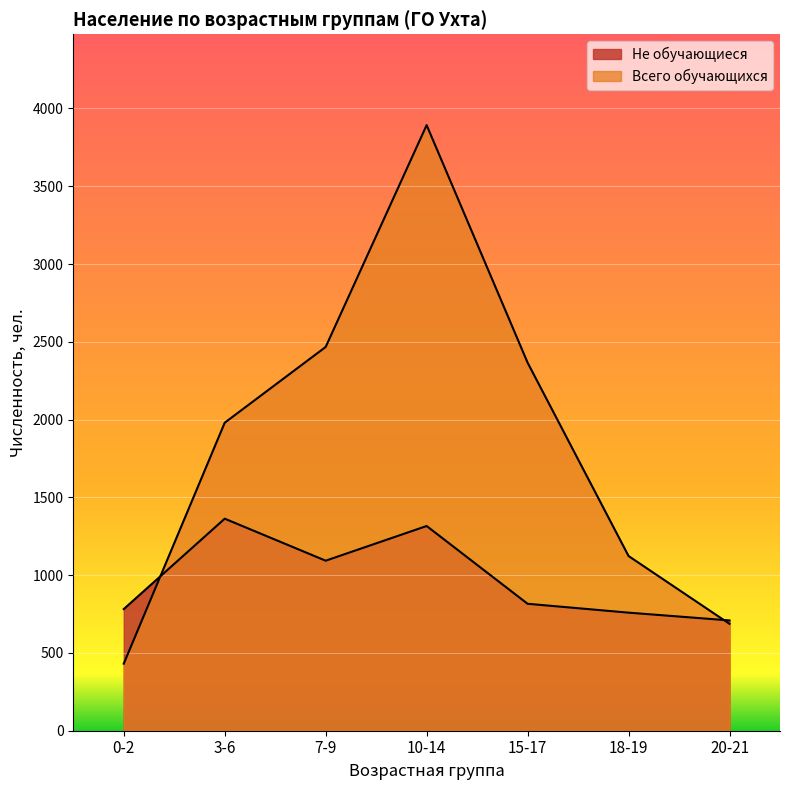

Is the value of Не обучающиеся at 7-9 greater than the value of Всего обучающихся at 7-9?

No